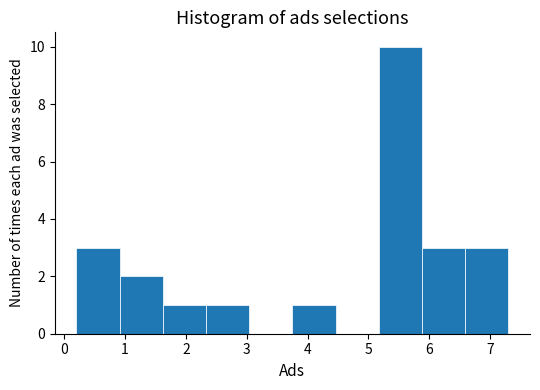

Reading left to right, list every bar in this chart as the range it spans on the x-axis followed by its height. Neither the bar edges nor the heights are printed on the chart, so give them approximately, as read against the axes.

0.20 to 0.91: 3
0.91 to 1.62: 2
1.62 to 2.33: 1
2.33 to 3.04: 1
3.04 to 3.75: 0
3.75 to 4.46: 1
4.46 to 5.17: 0
5.17 to 5.88: 10
5.88 to 6.59: 3
6.59 to 7.30: 3